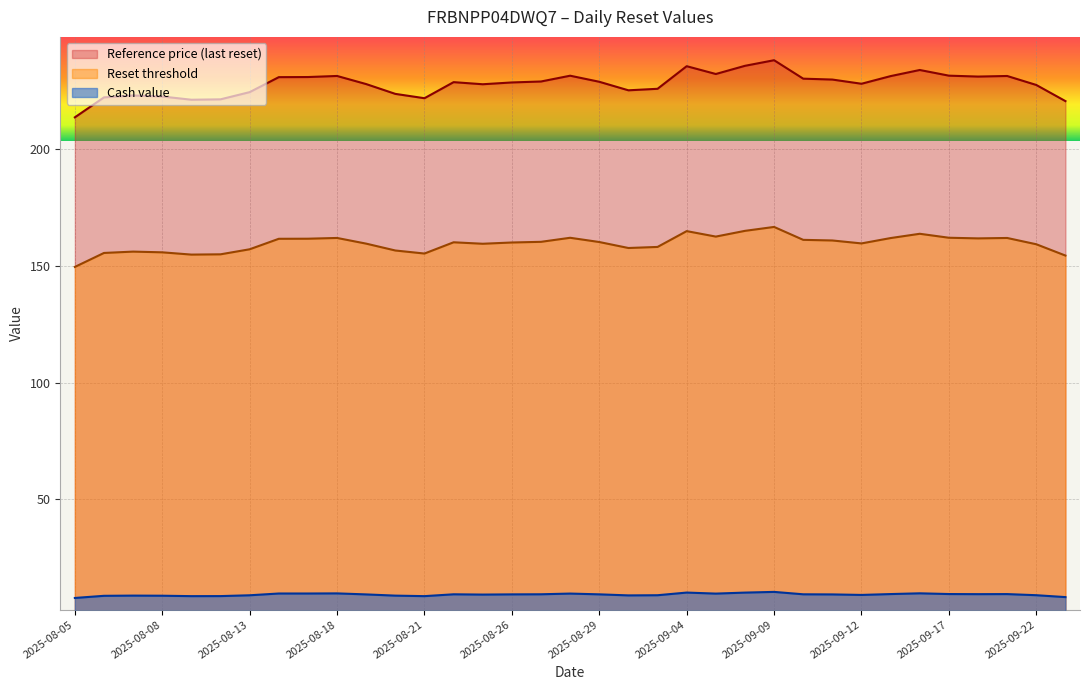

What is the value of the Cash value point at the 29th from the left?

9.4